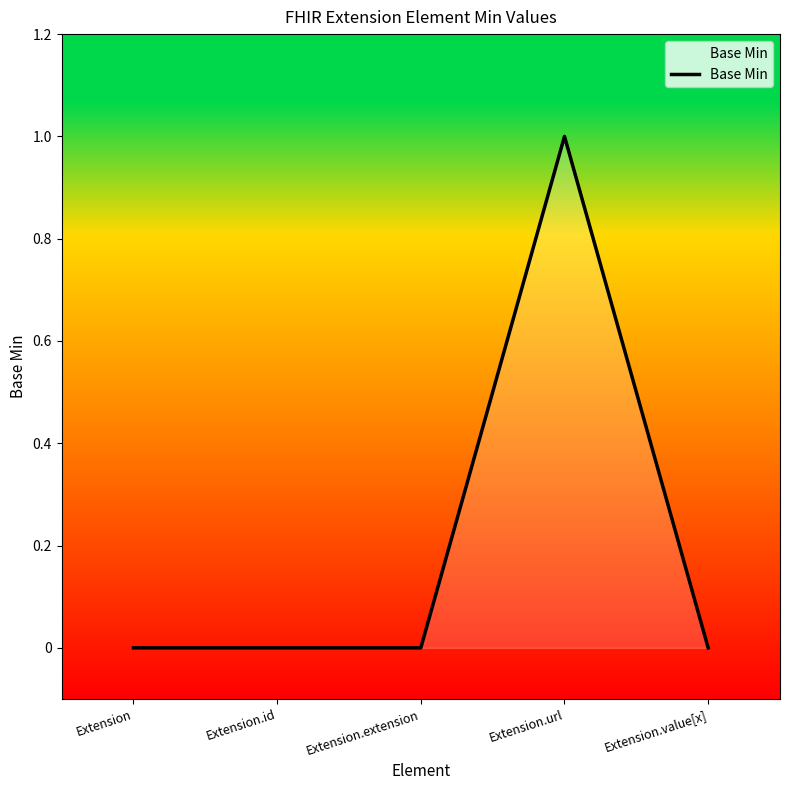

What position from the left is Extension.url?

4